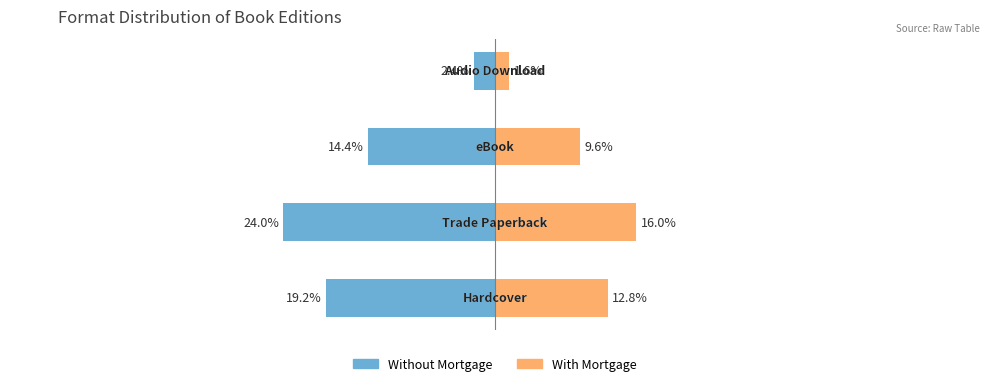

Reading left to right, extract all data points from this chart.

Without Mortgage: 0=-19.2	1=-24.0	2=-14.4	3=-2.4
With Mortgage: 0=12.8	1=16.0	2=9.6	3=1.6